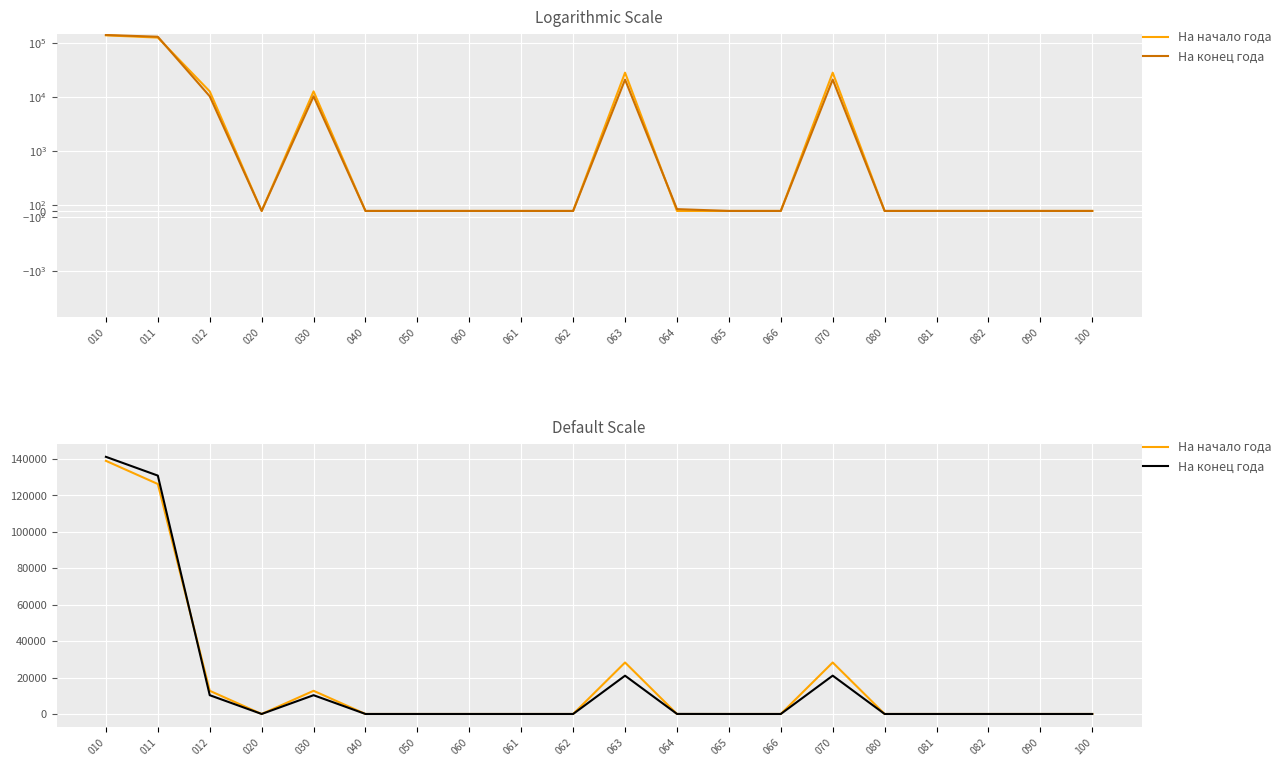

Rank the categories by На конец года value from lowest to highest.

020, 040, 050, 060, 061, 062, 065, 066, 080, 081, 082, 090, 100, 064, 012, 030, 063, 070, 011, 010